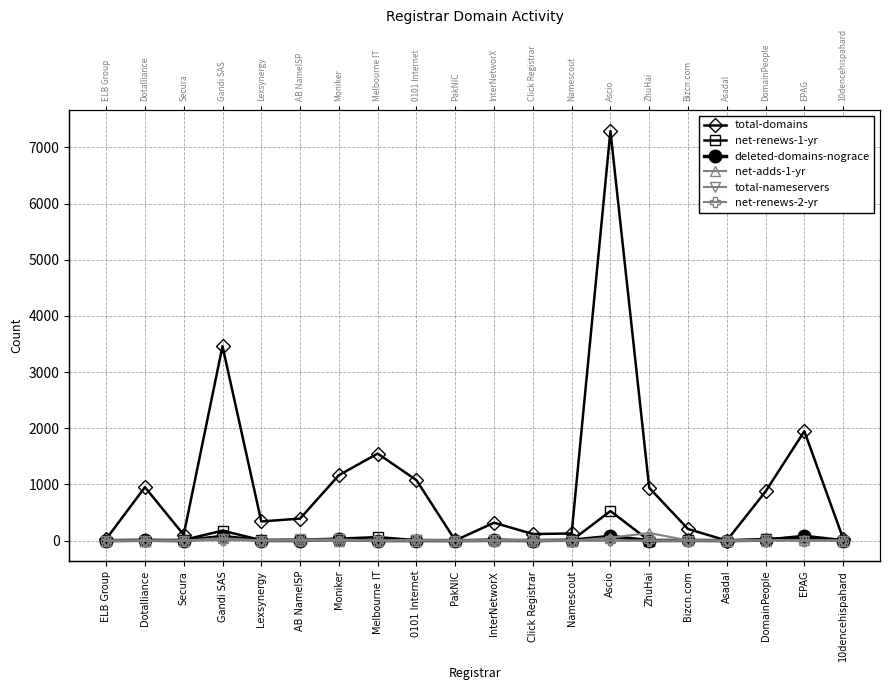

What is the difference between the second highest and second lowest values in the deleted-domains-nograce series?

76